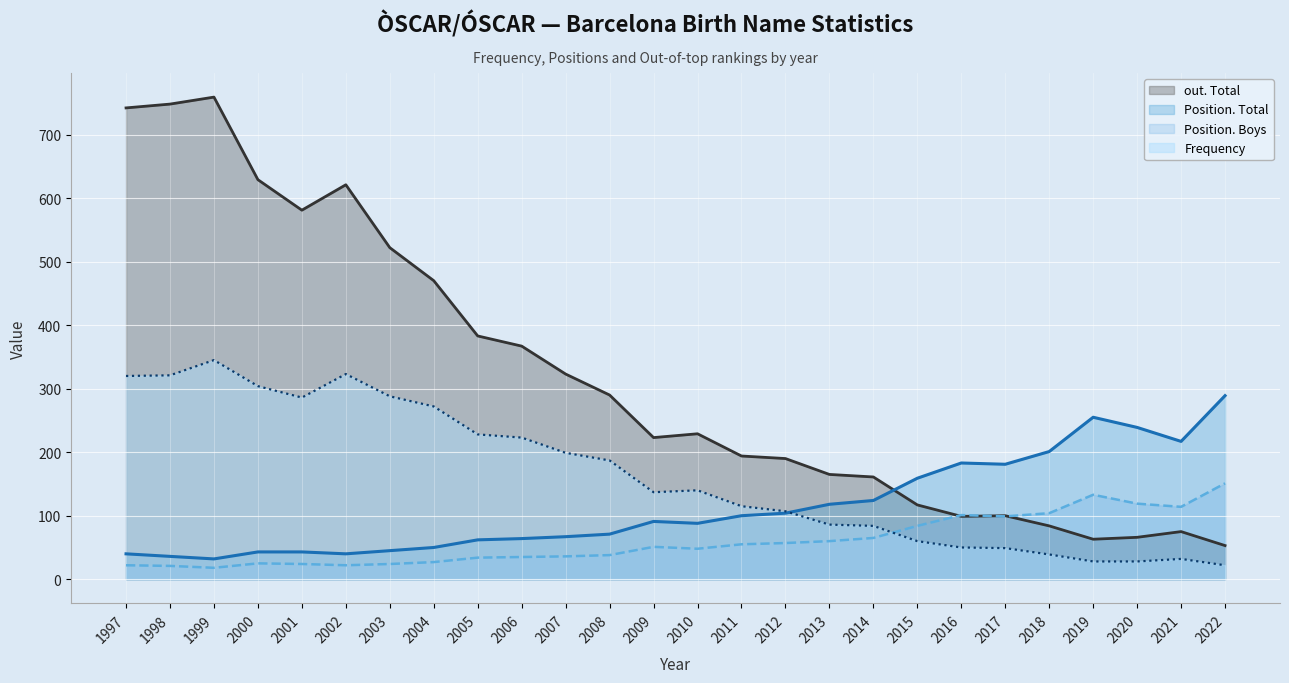

Which series changed the most between 2002 and 2021?

out. Total